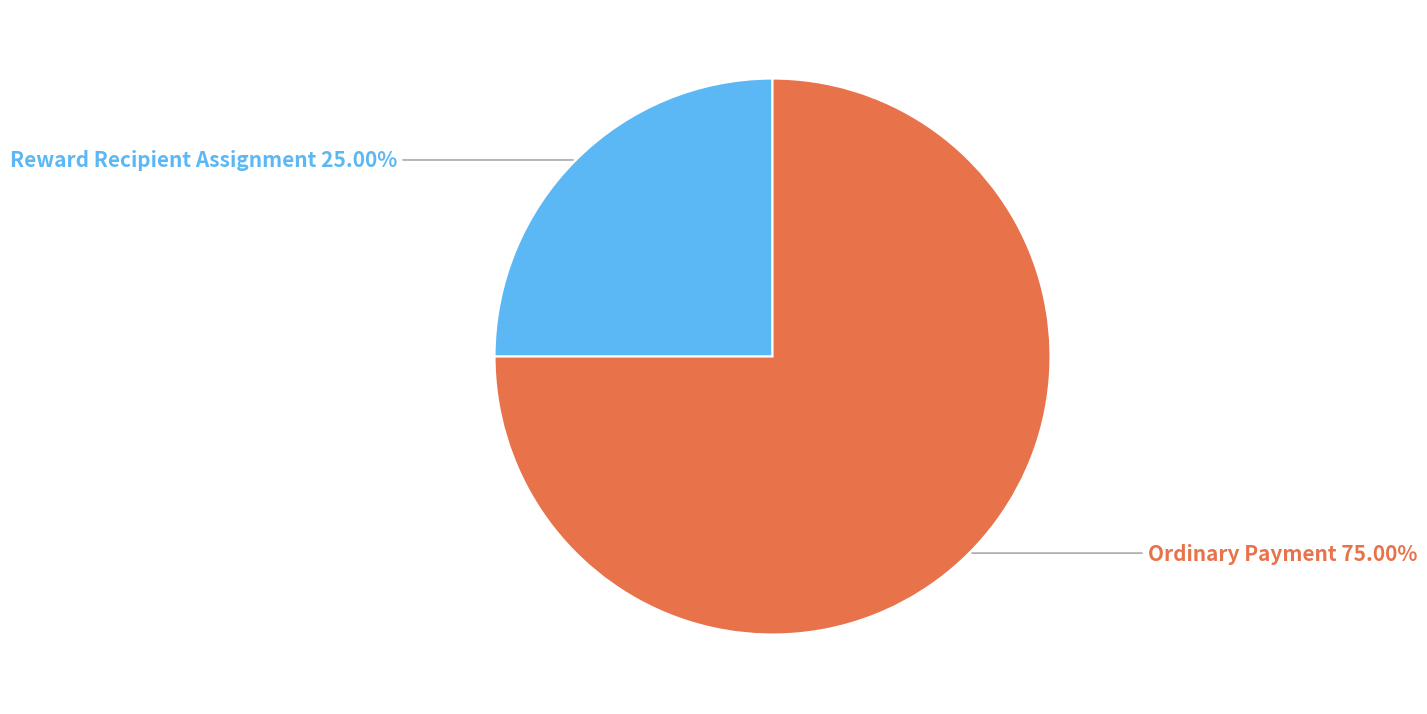

Which category has the smallest portion of the pie?

Reward Recipient Assignment